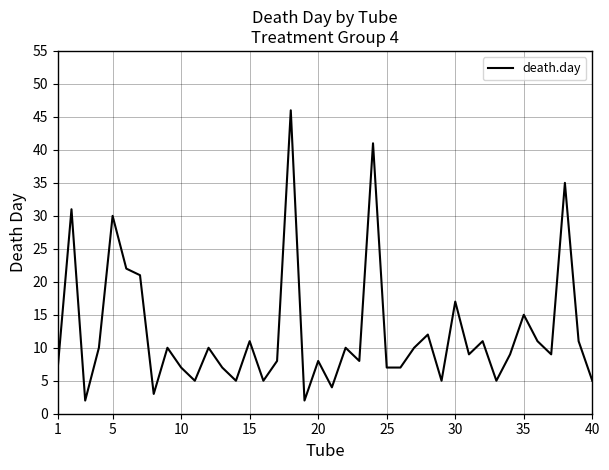

What is the difference between the maximum and minimum values?

44